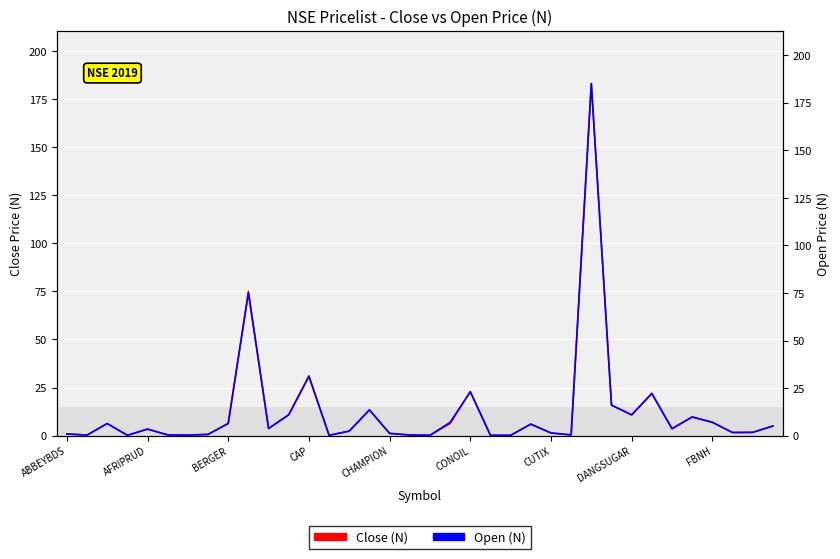

How many data points does each series have?

36